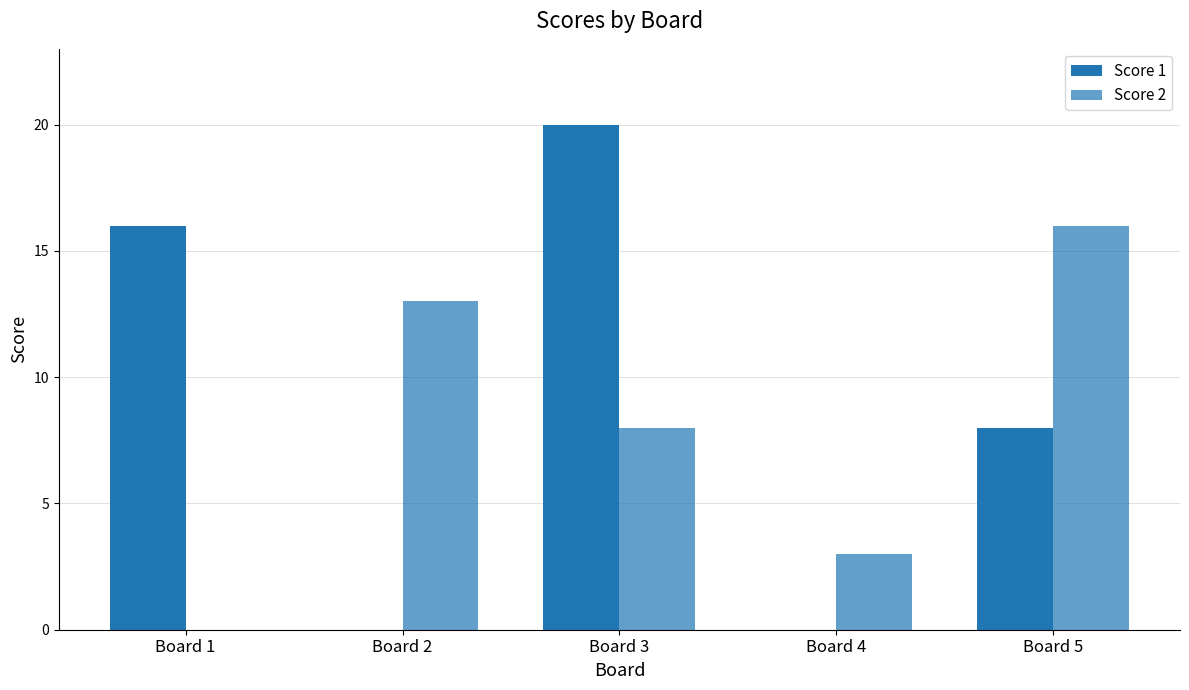

The value of Score 2 at Board 1 is 0. True or false?

True